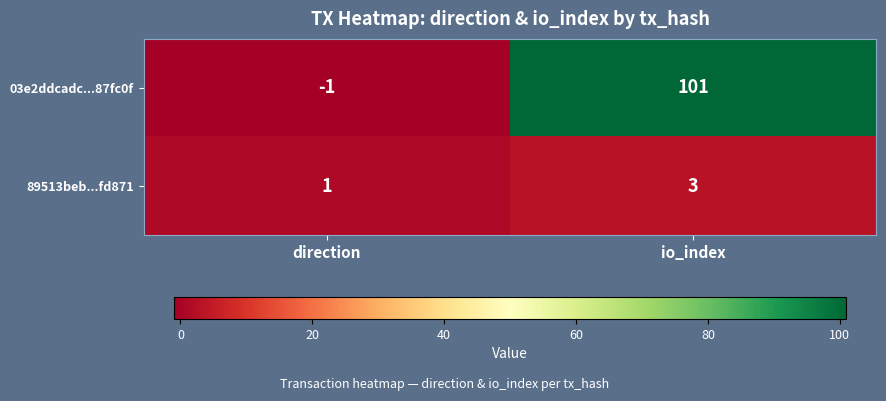

Reading right to left, transcribe all the data shown in this chart.

03e2ddcadc...87fc0f: io_index=101	direction=-1
89513beb...fd871: io_index=3	direction=1